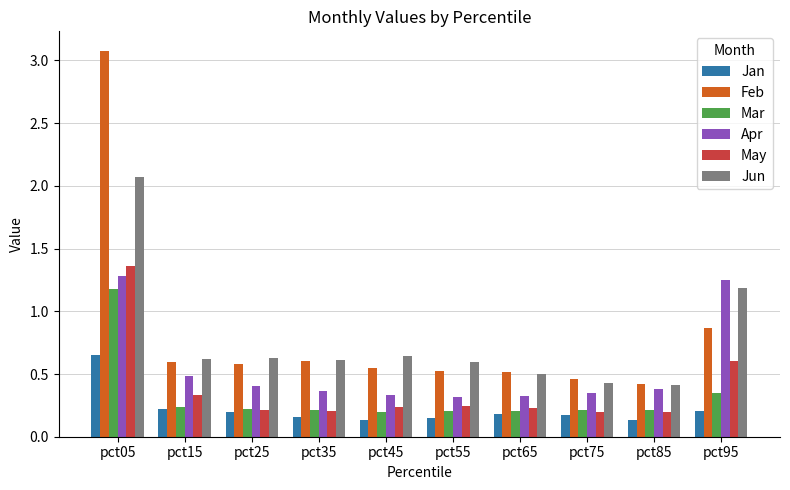

Which series has the largest range (max minus min)?

Feb